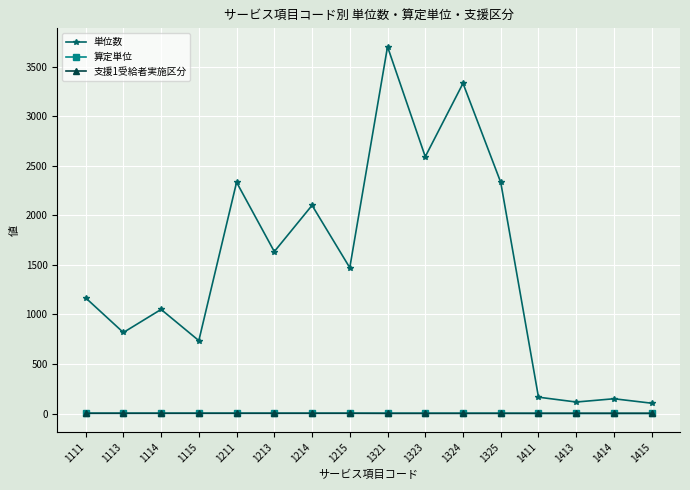

Is the value of 算定単位 at 1213 greater than the value of 単位数 at 1413?

No